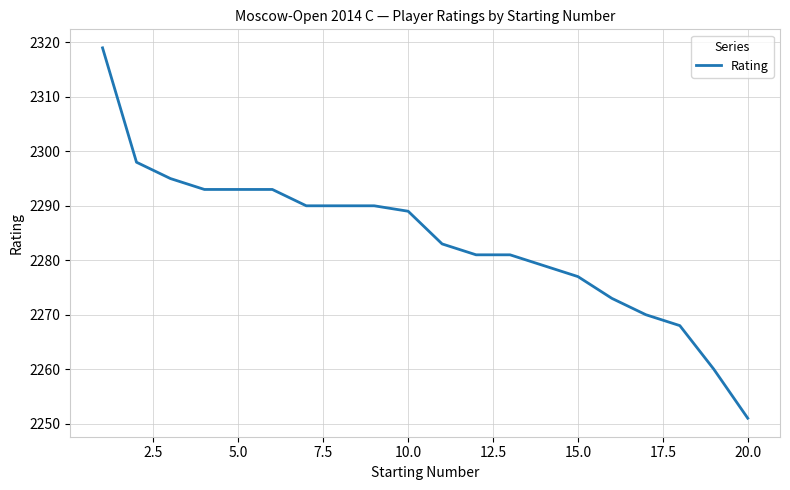

What is the maximum value shown in the chart?

2319